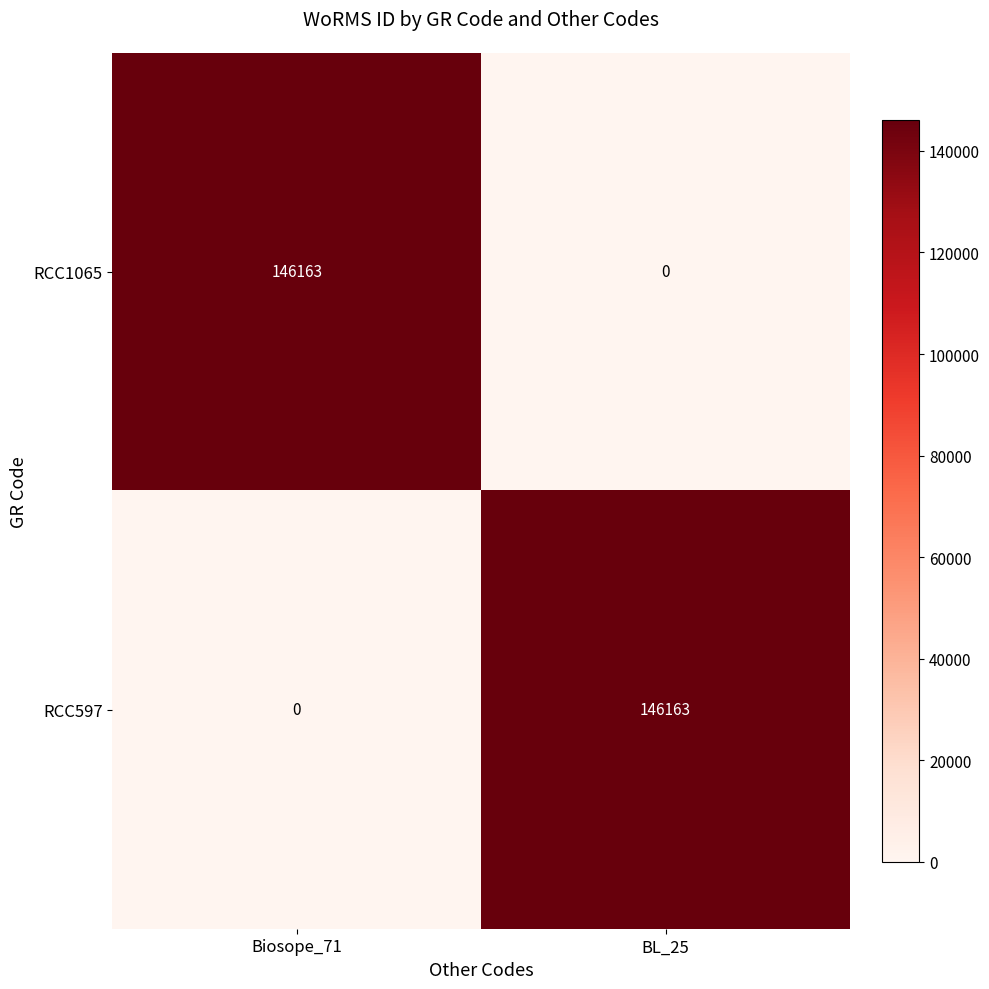

The RCC597 series shows 146163 at BL_25. True or false?

True